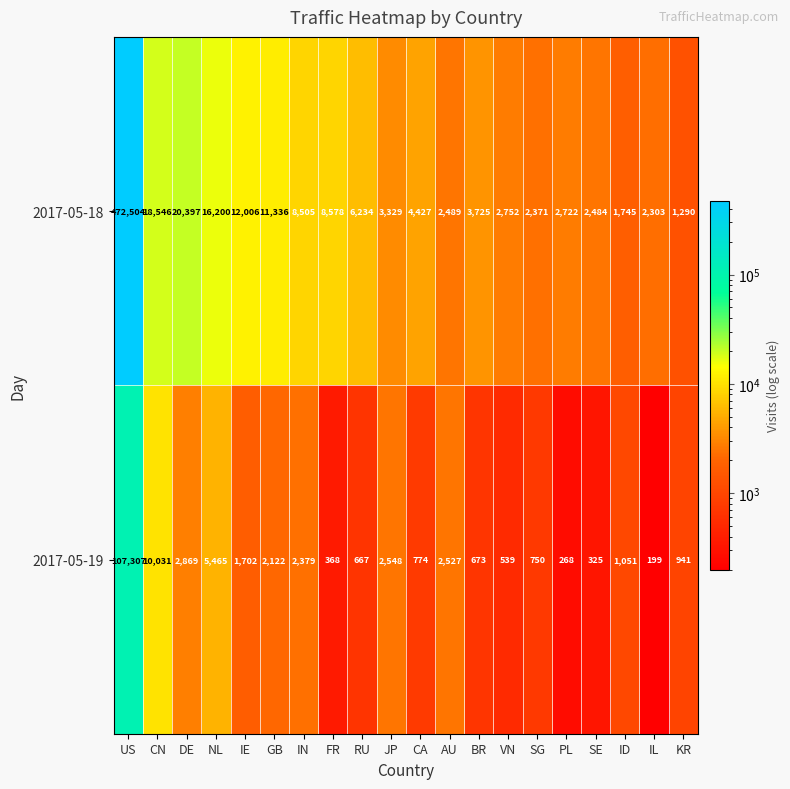

Where does the 2017-05-18 series first go above 4427?

US